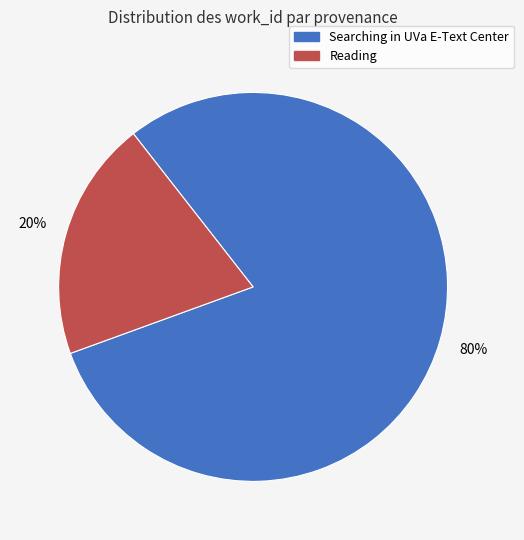

Is the sum of Reading and Searching in UVa E-Text Center greater than half?

Yes